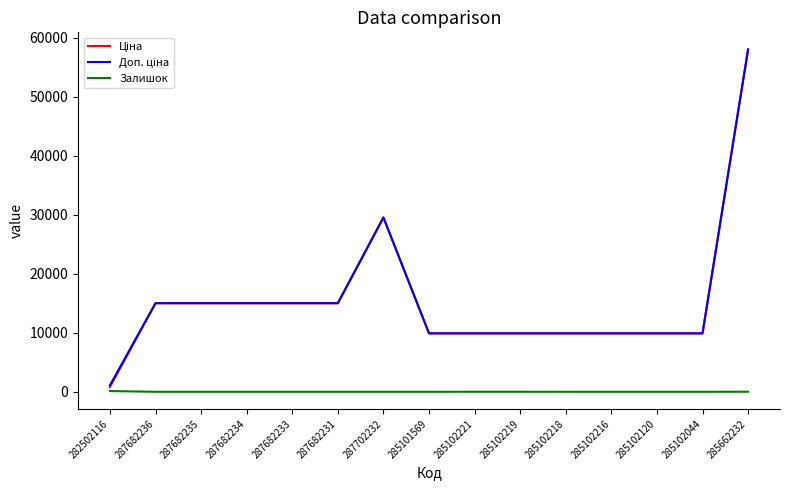

Which category has the highest value across all series?

285662232